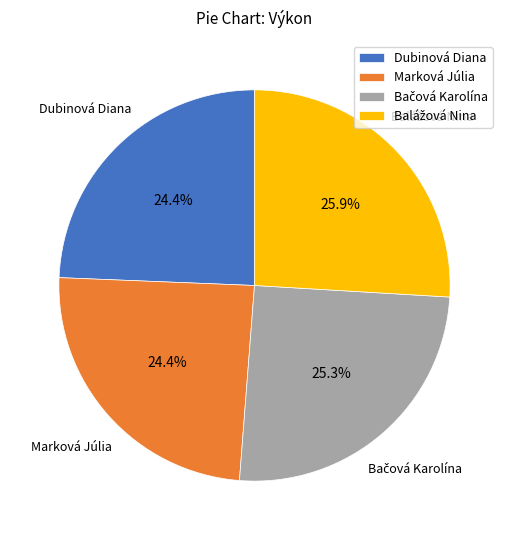

Does Dubinová Diana account for over 50% of the chart?

No